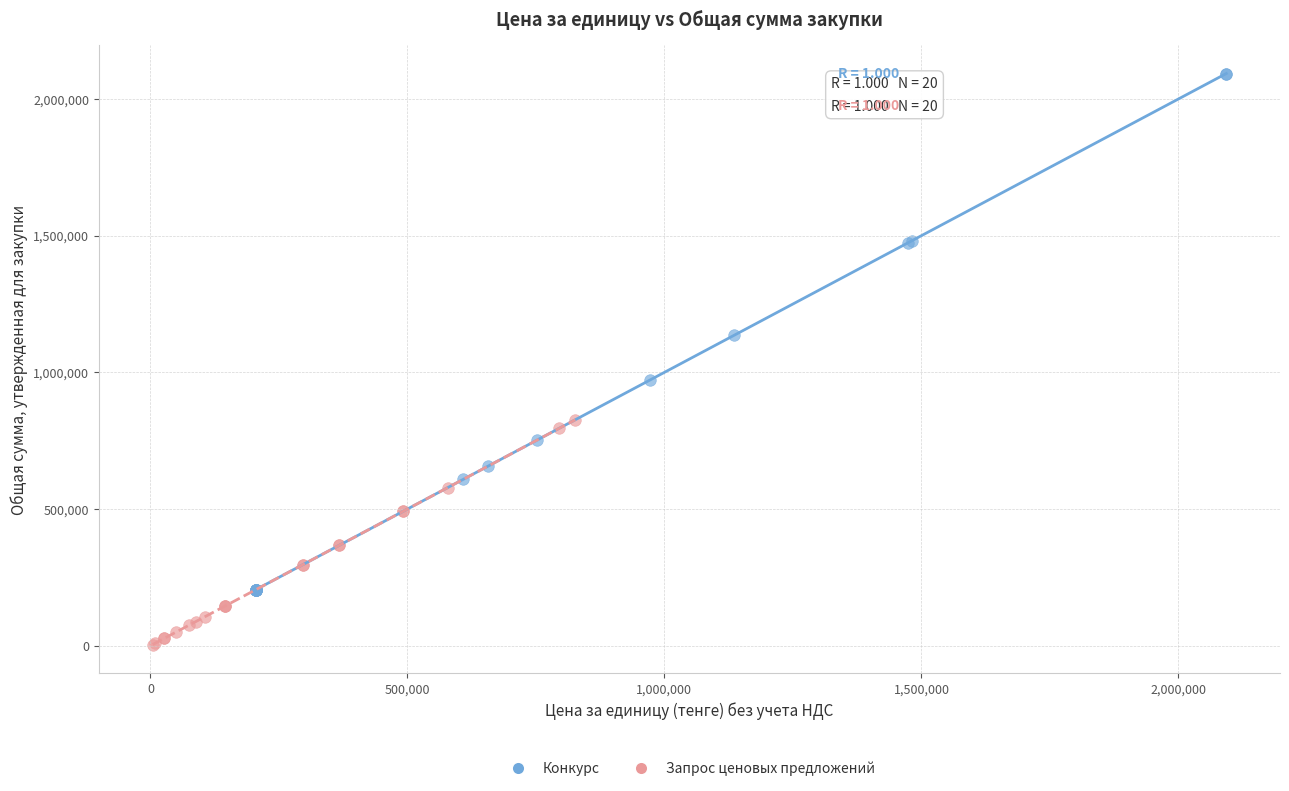

Which series has the largest Y range (max minus min)?

Конкурс